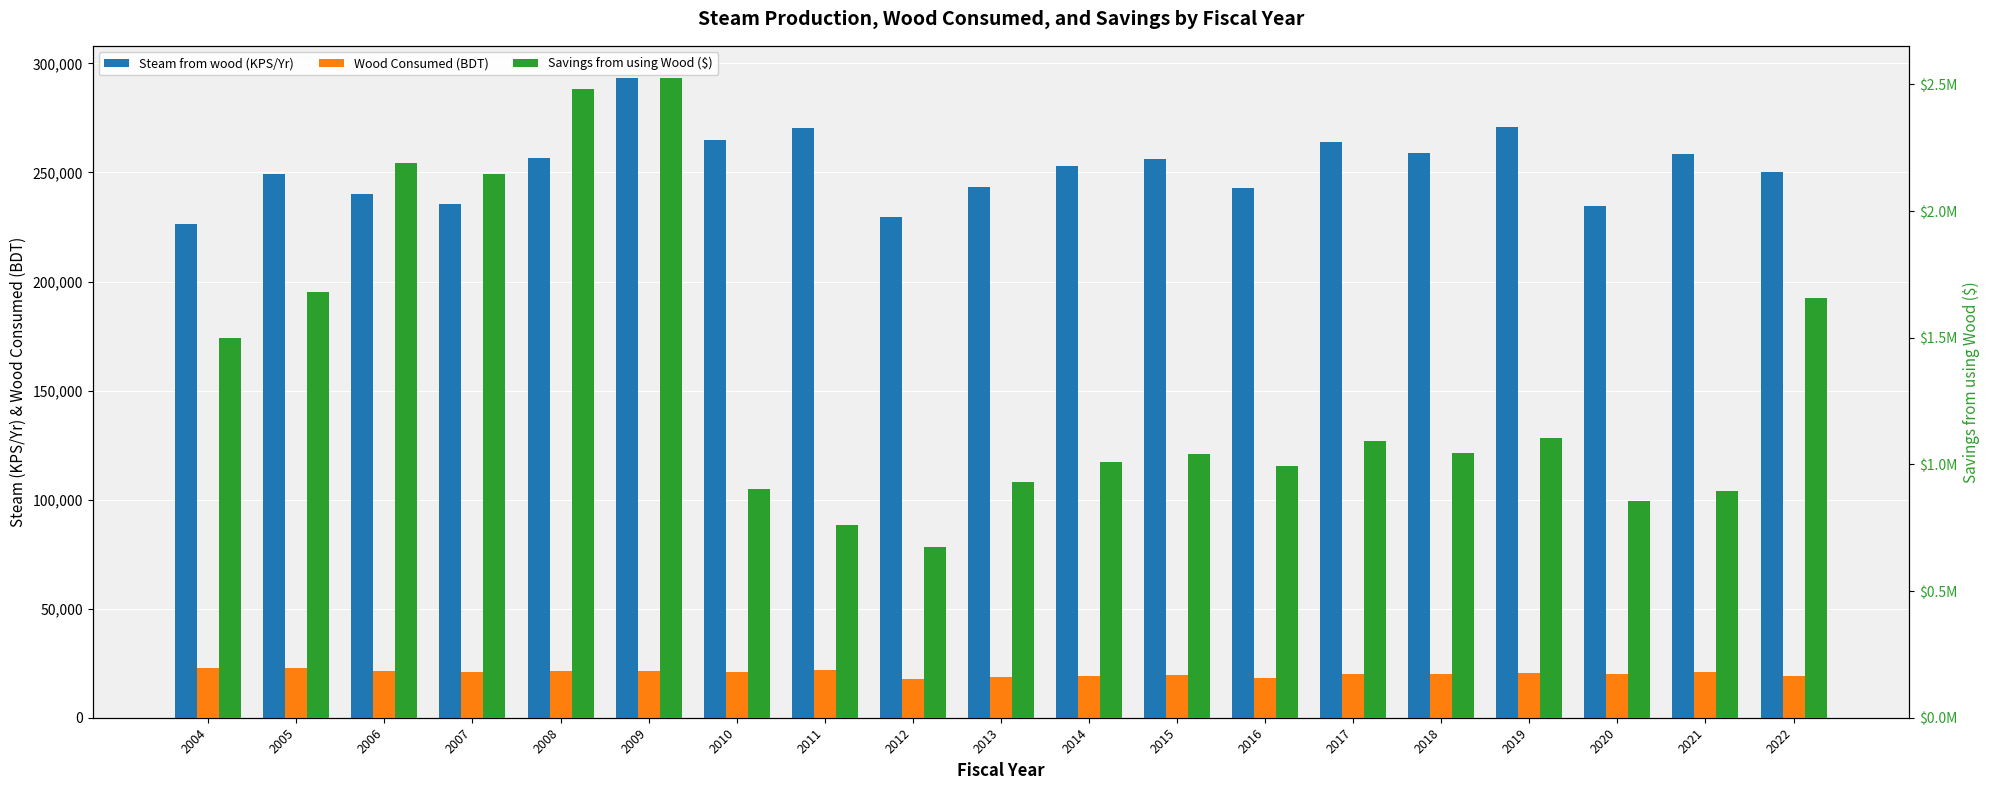

Is it true that Steam from wood (KPS/Yr) equals 66759.0 at 2006?

False